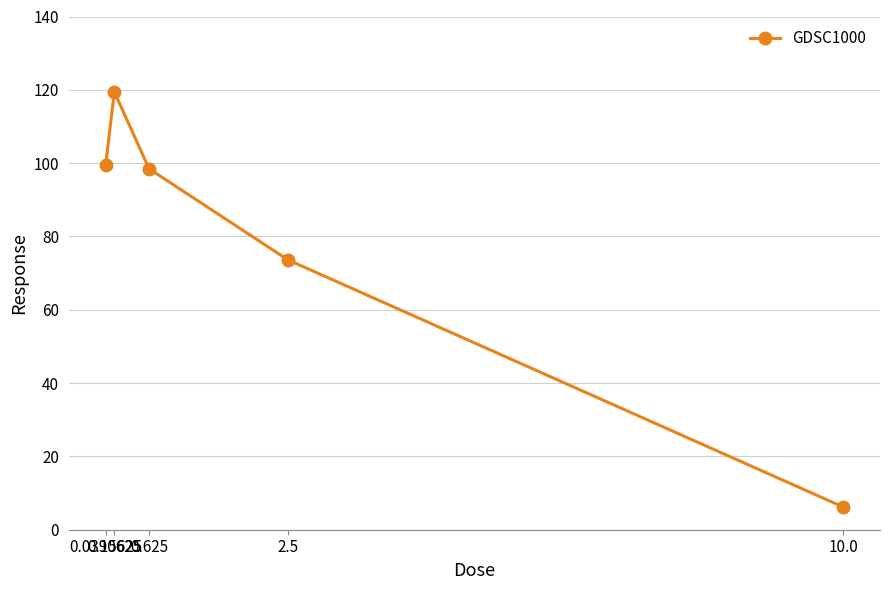

What is the ratio of the value at 2.5 to the value at 10.0?

11.9